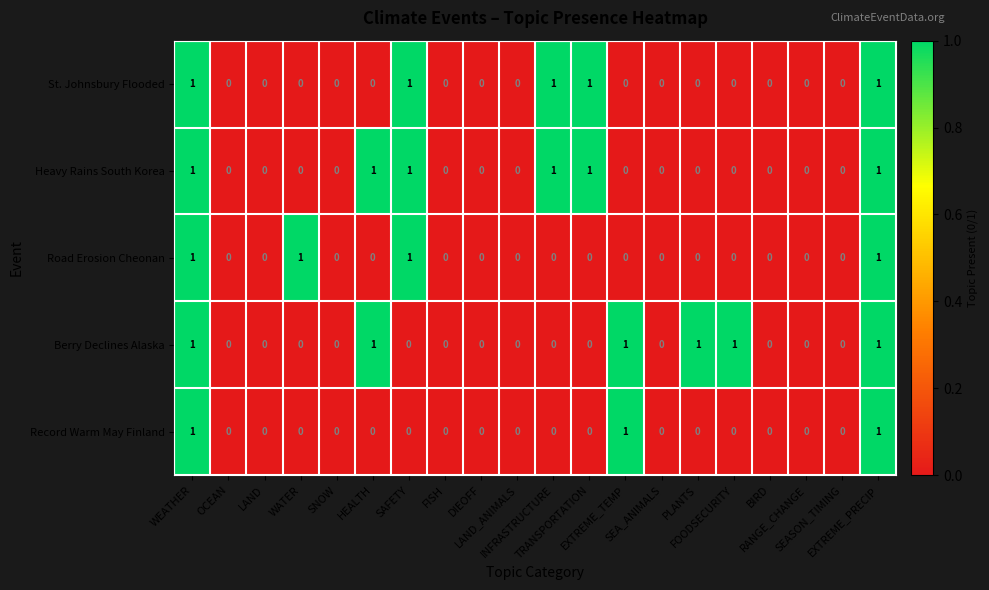

What is the sum of all Road Erosion Cheonan values?

4